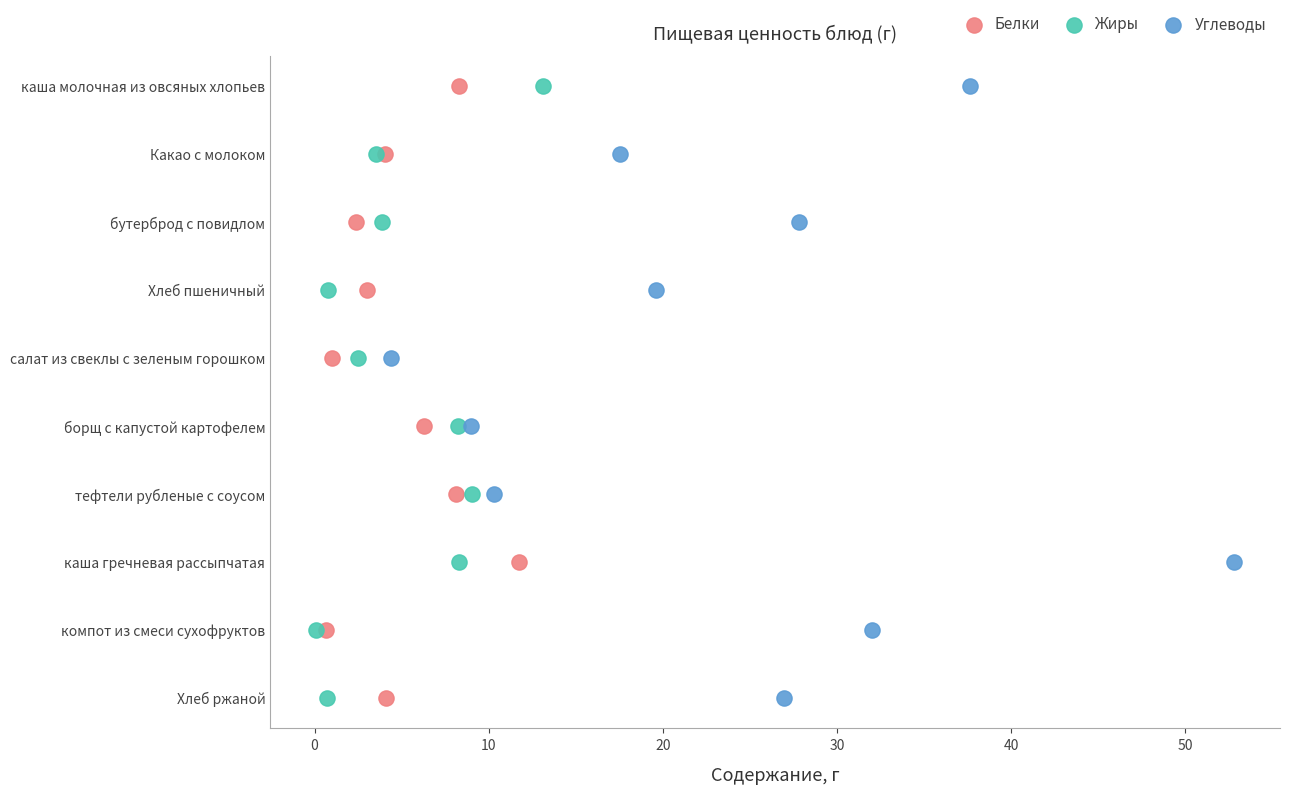

What are all the series names shown in the legend?

Белки, Жиры, Углеводы